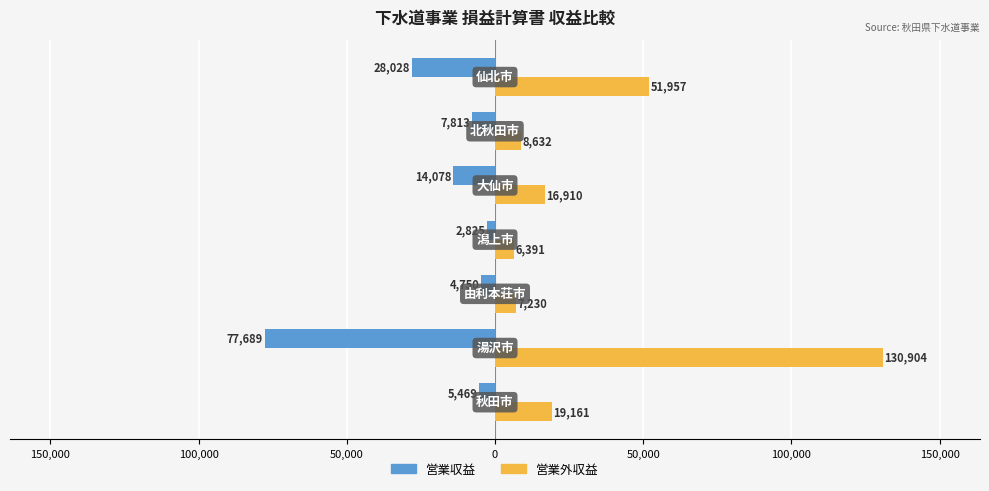

What are all the series names shown in the legend?

営業収益, 営業外収益